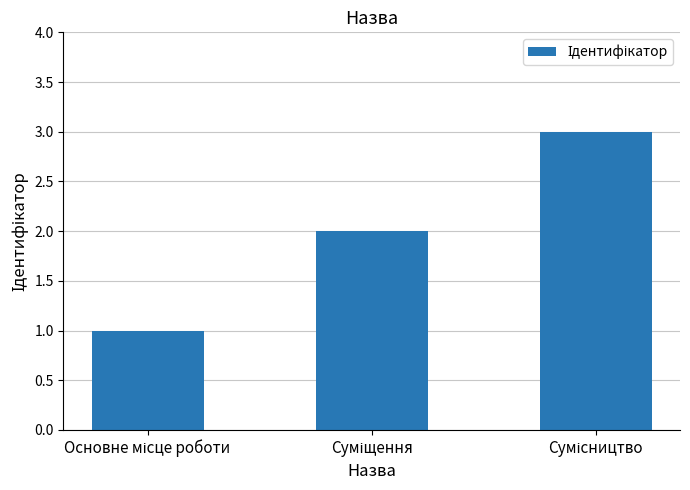

What is the maximum value shown in the chart?

3